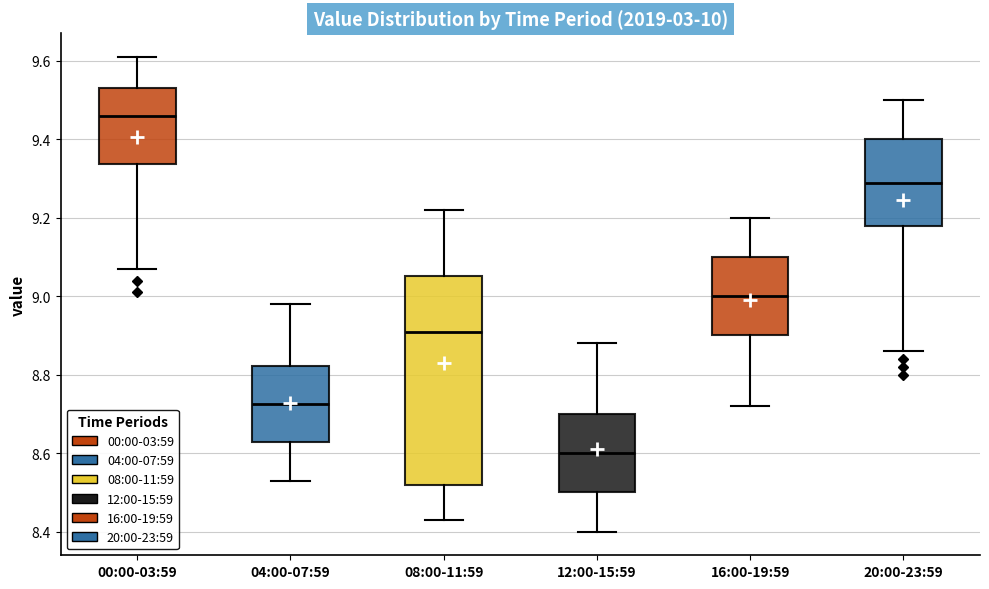

Which box has the highest median line?

00:00-03:59